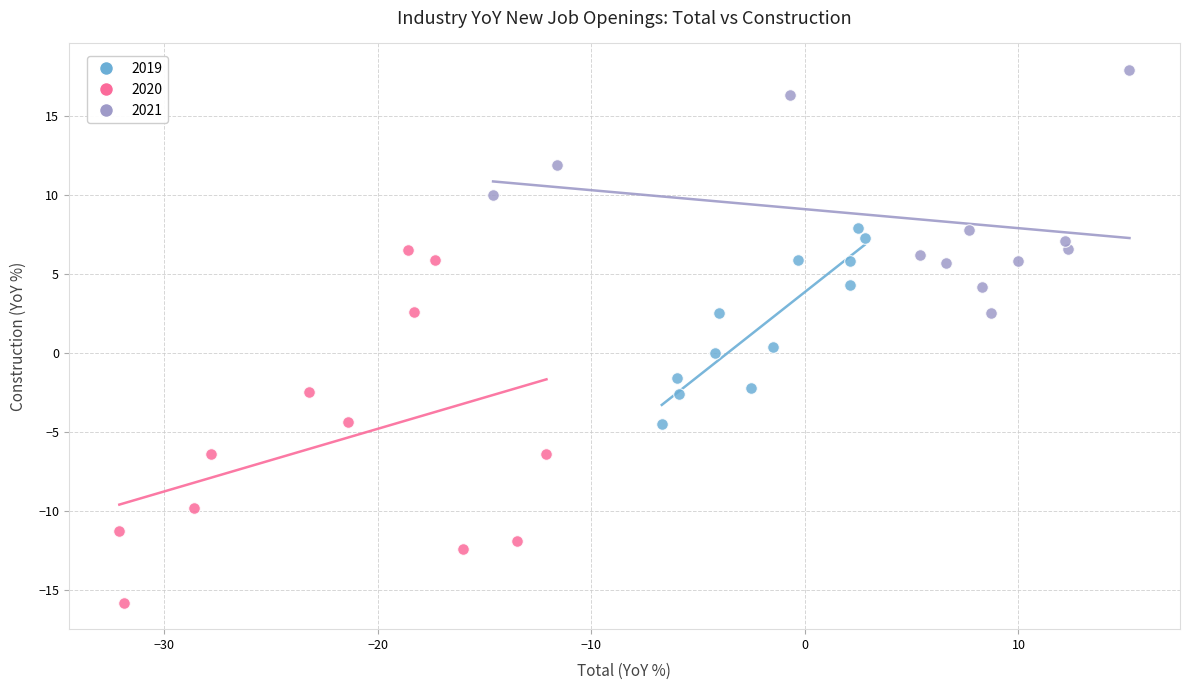

Which series contains the lowest Y value?

2020